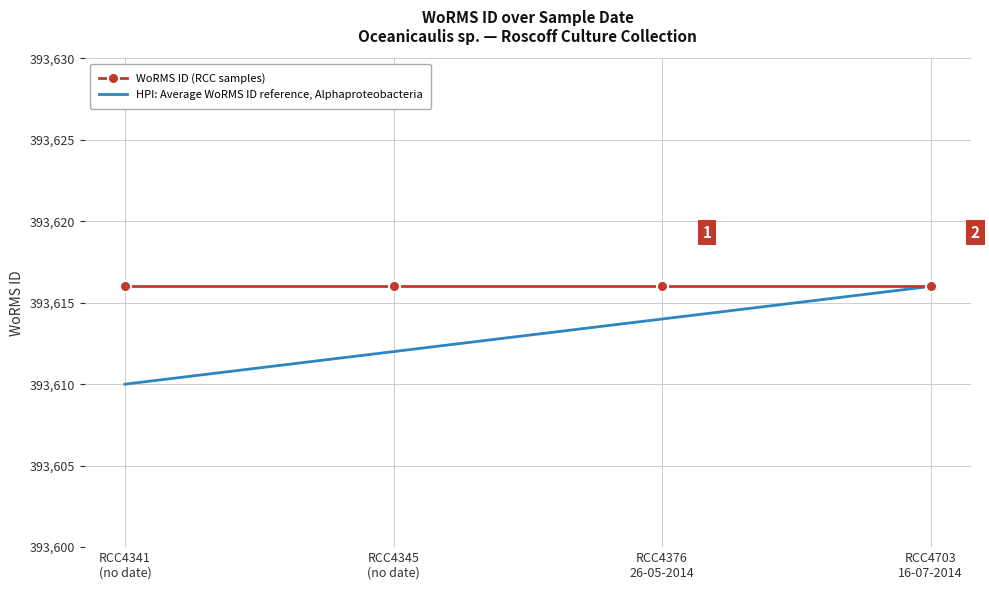

Reading left to right, what are all the values shown in this chart?

WoRMS ID (RCC samples): 393616	393616	393616	393616
HPI: Average WoRMS ID reference, Alphaproteobacteria: 393610	393612	393614	393616